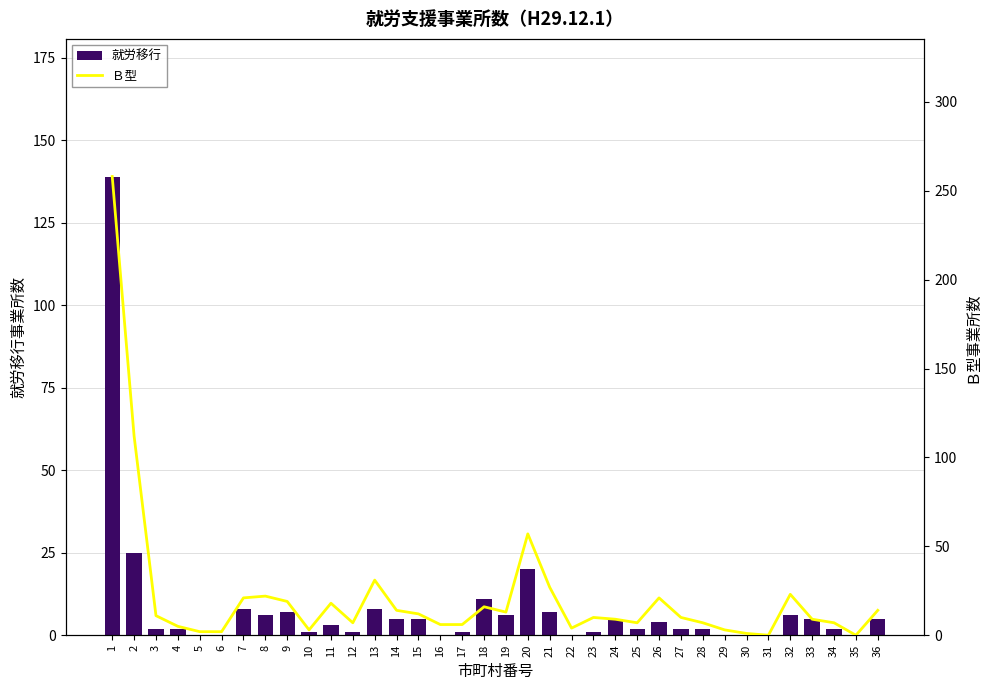

Rank the categories by 就労移行 value from lowest to highest.

5, 6, 16, 22, 29, 30, 31, 35, 10, 12, 17, 23, 3, 4, 25, 27, 28, 34, 11, 26, 14, 15, 24, 33, 36, 8, 19, 32, 9, 21, 7, 13, 18, 20, 2, 1